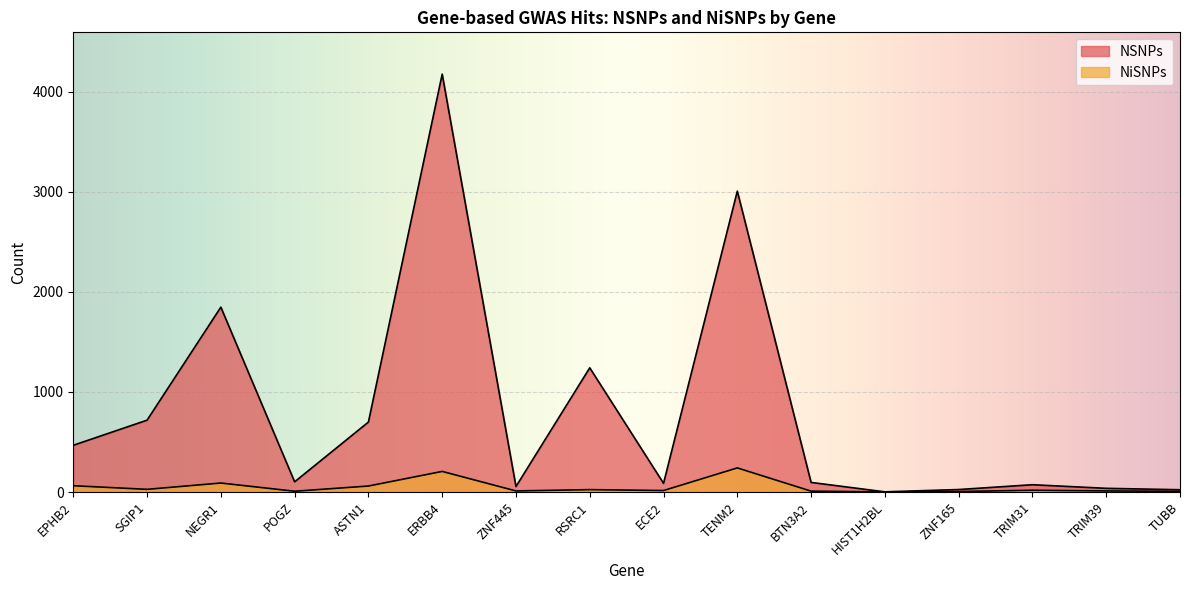

Which series has the largest total across all categories?

NSNPs